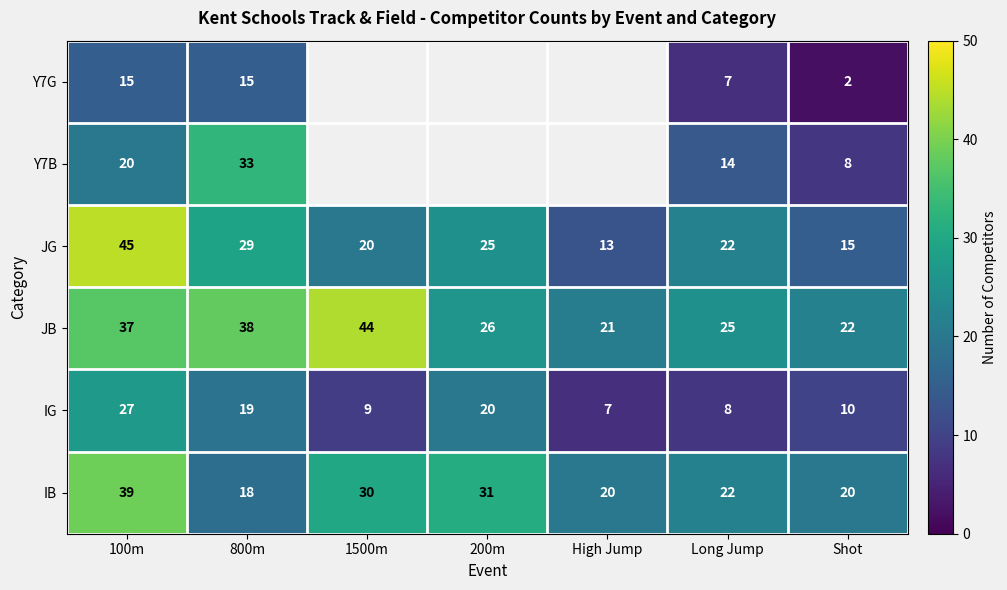

Which series changed the most between 100m and Shot?

JG